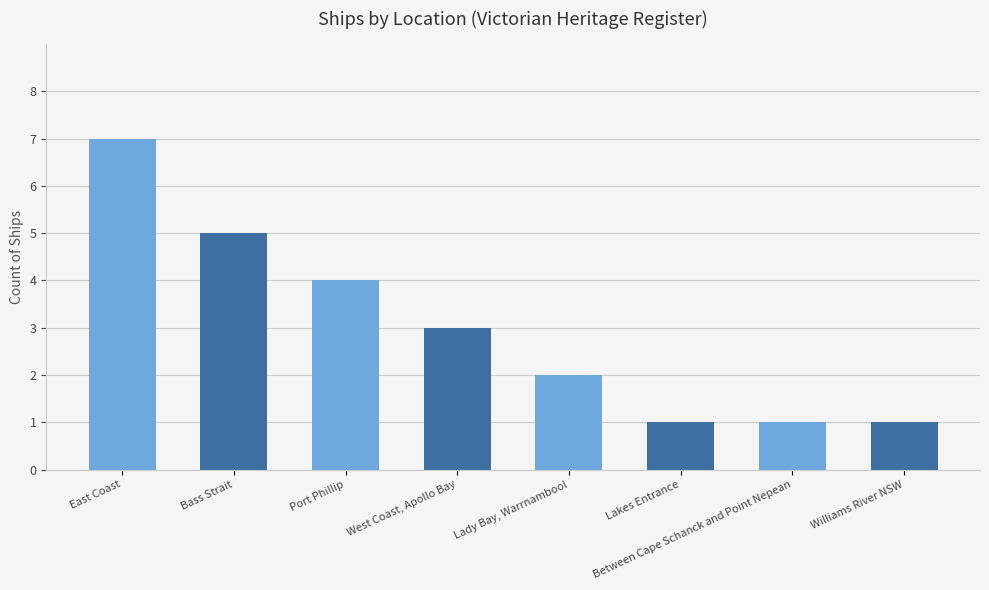

How many categories are shown in the chart?

8